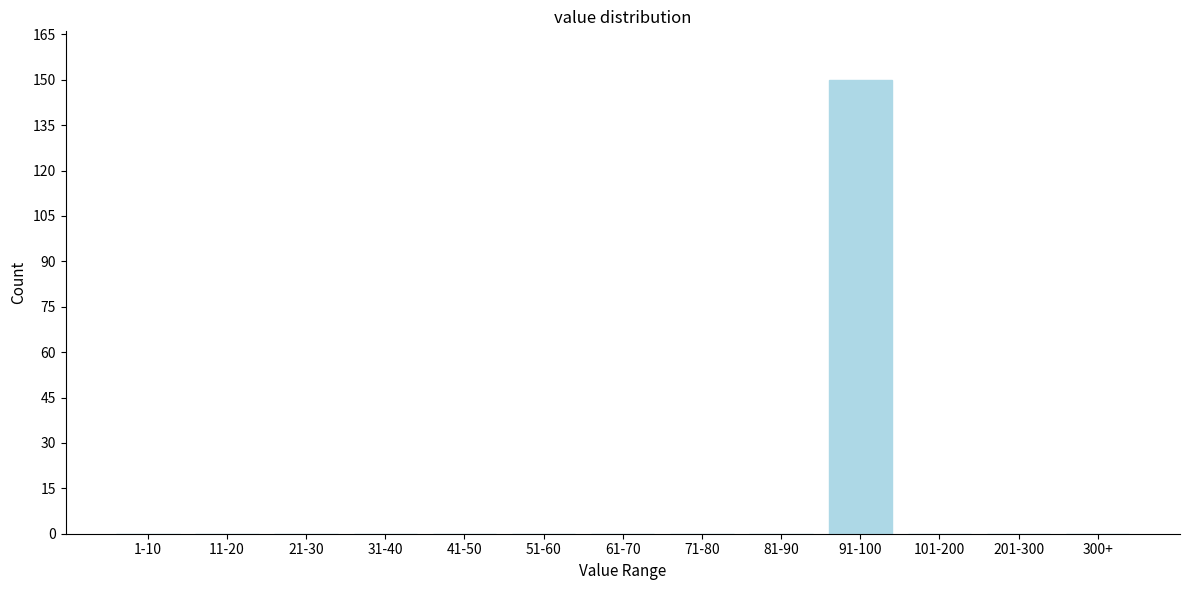

Reading right to left, transcribe all the data shown in this chart.

300+=0	201-300=0	101-200=0	91-100=150	81-90=0	71-80=0	61-70=0	51-60=0	41-50=0	31-40=0	21-30=0	11-20=0	1-10=0